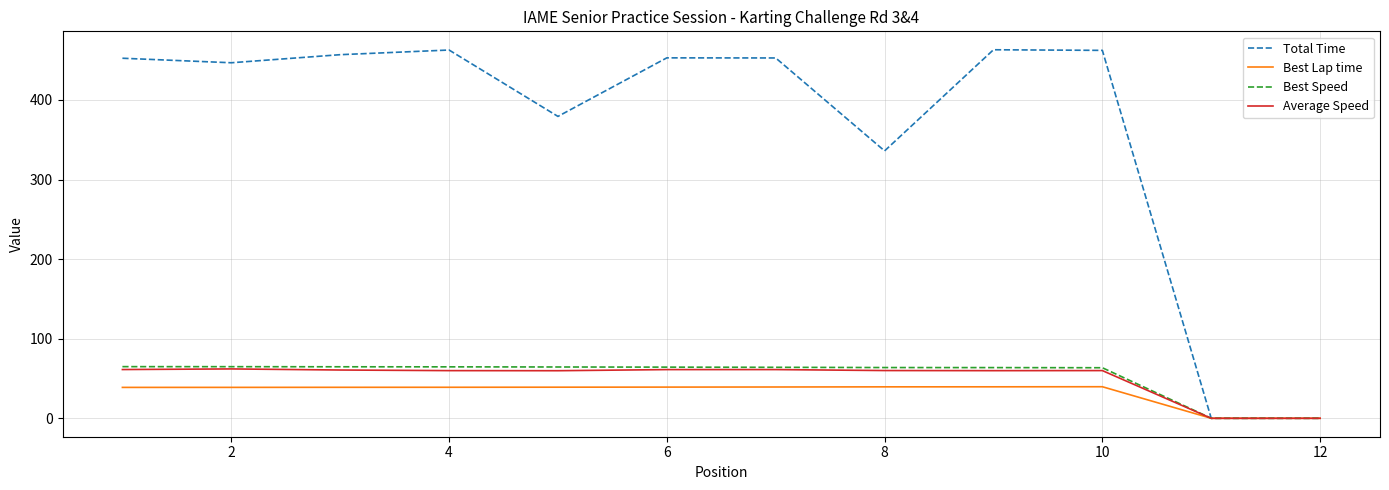

What is the greatest value displayed?

463.1